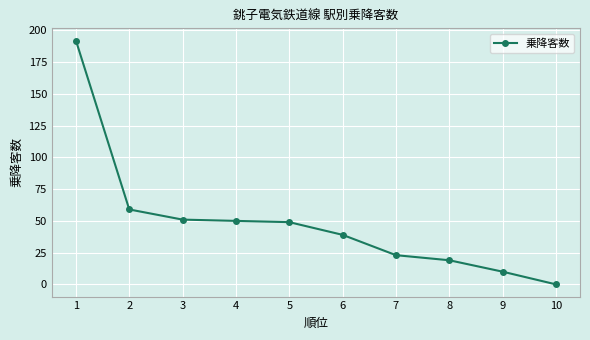

What is the difference between the maximum and second lowest values?

182